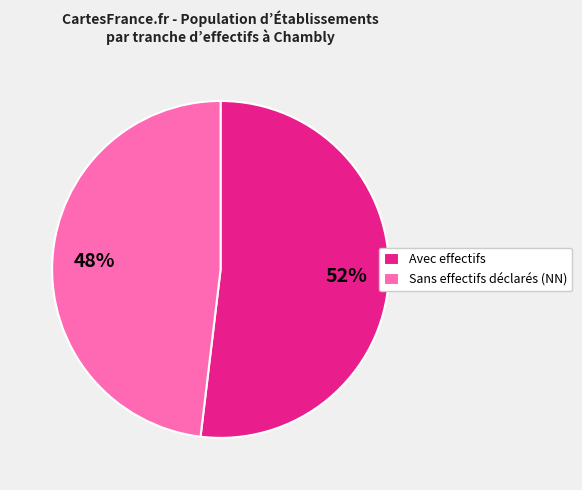

Which slice is the smallest?

Sans effectifs déclarés (NN)